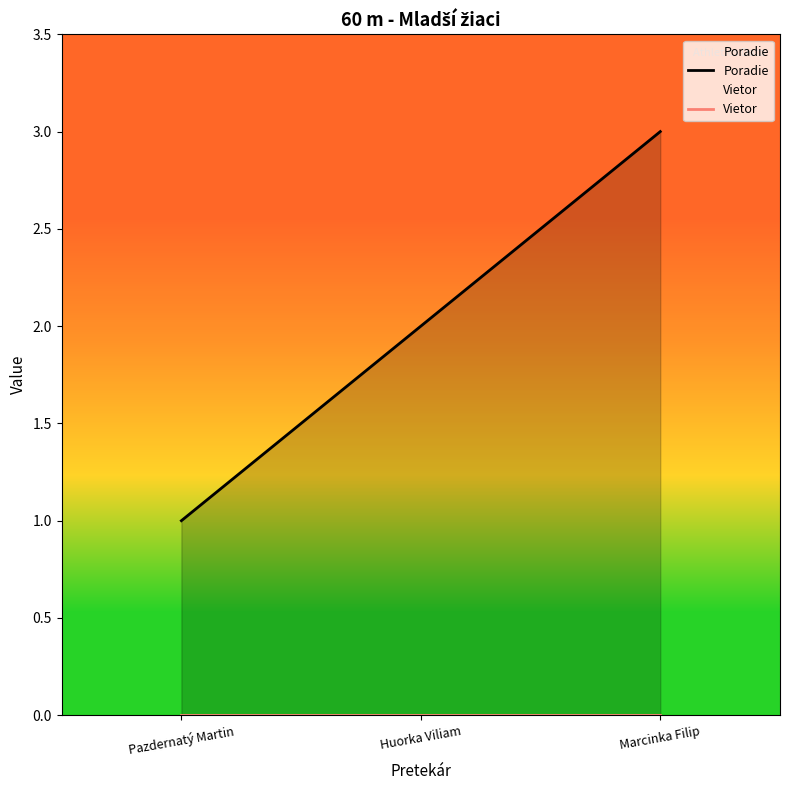

Count the Poradie values in the range 1 to 3.

3